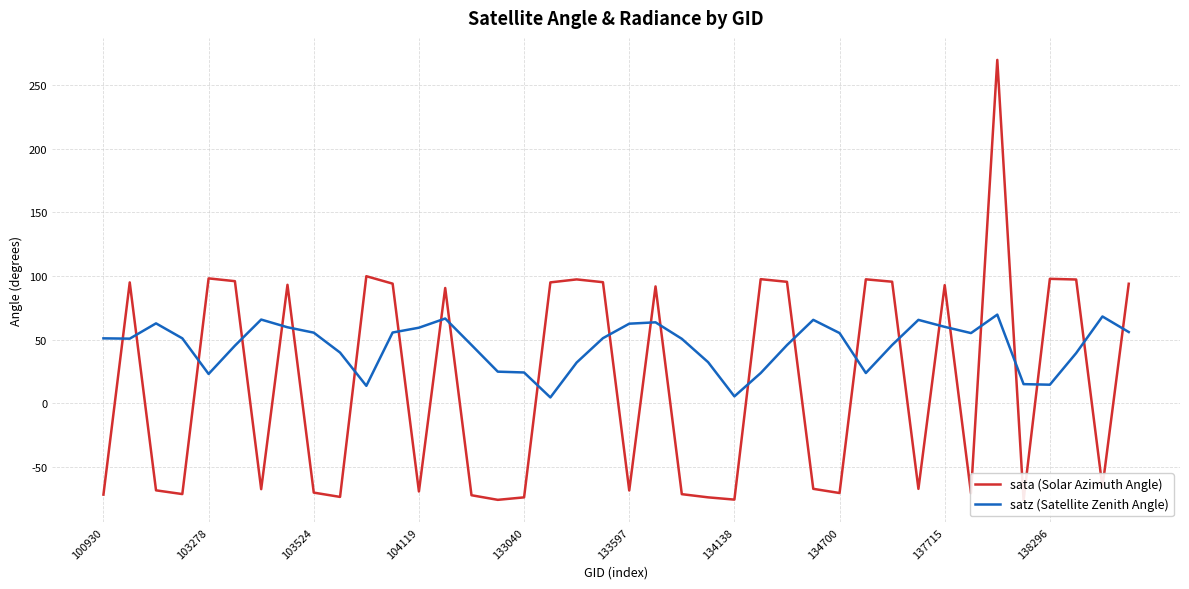

What is the maximum value for satz (Satellite Zenith Angle)?

69.7